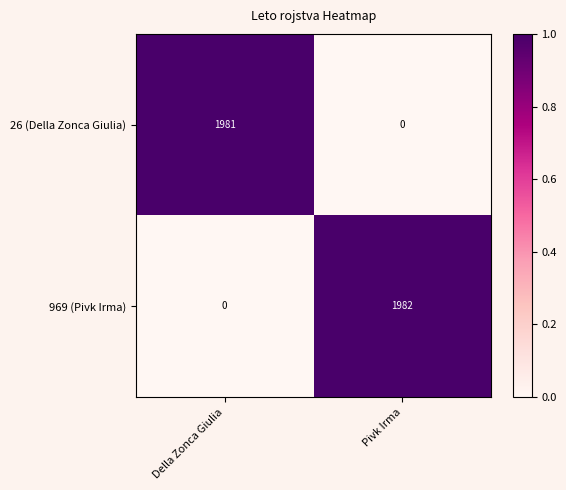

The value of 26 (Della Zonca Giulia) at Pivk Irma is 0. True or false?

True